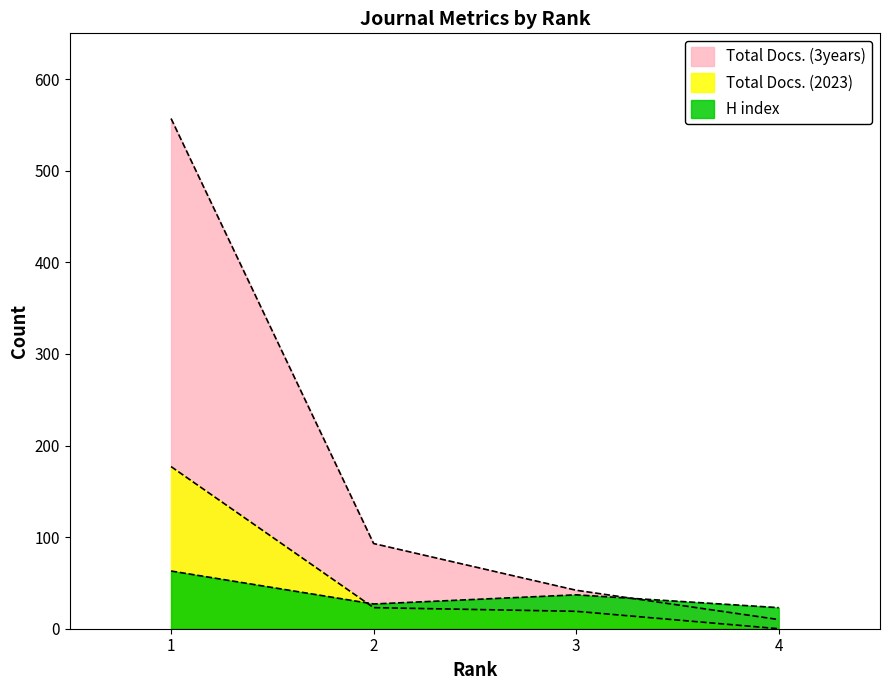

Does the chart display data point markers on the line(s)?

No